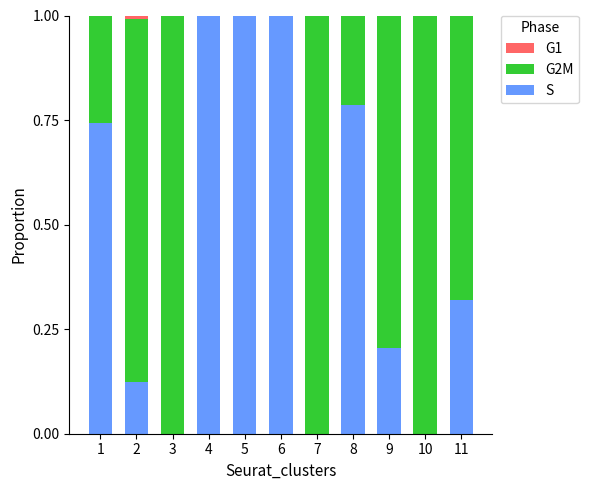

The S series shows 0.4 at 9. True or false?

False